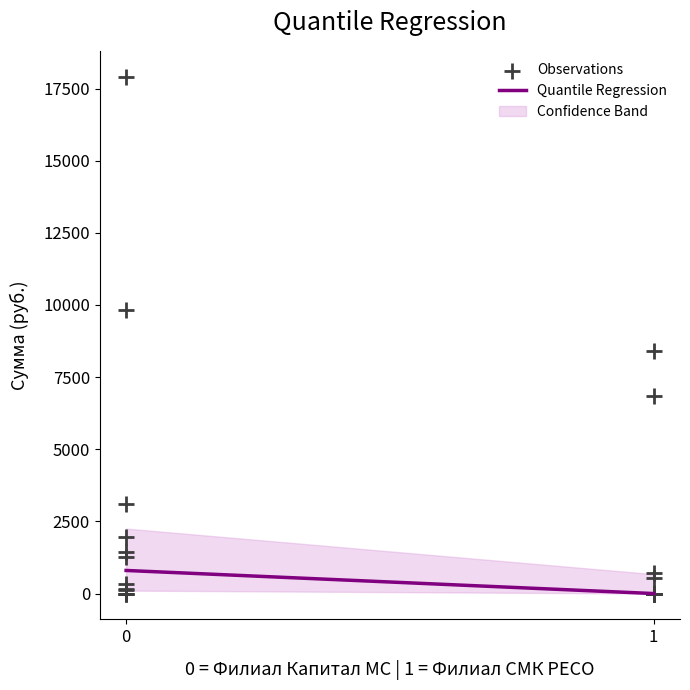

What Y value in the scatter plot is closest to 8954?

8420.4